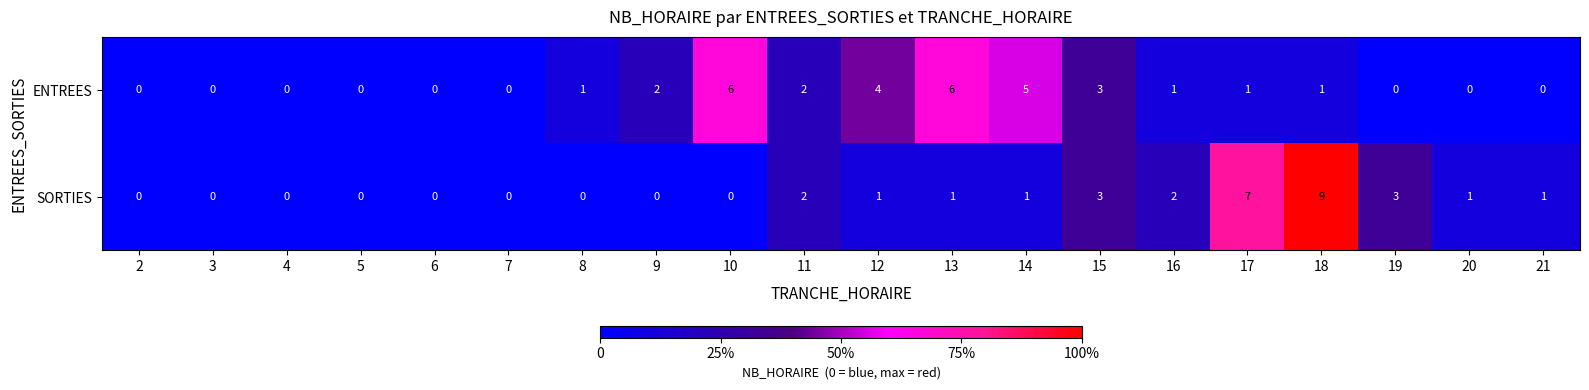

What is the maximum value shown in the chart?

9